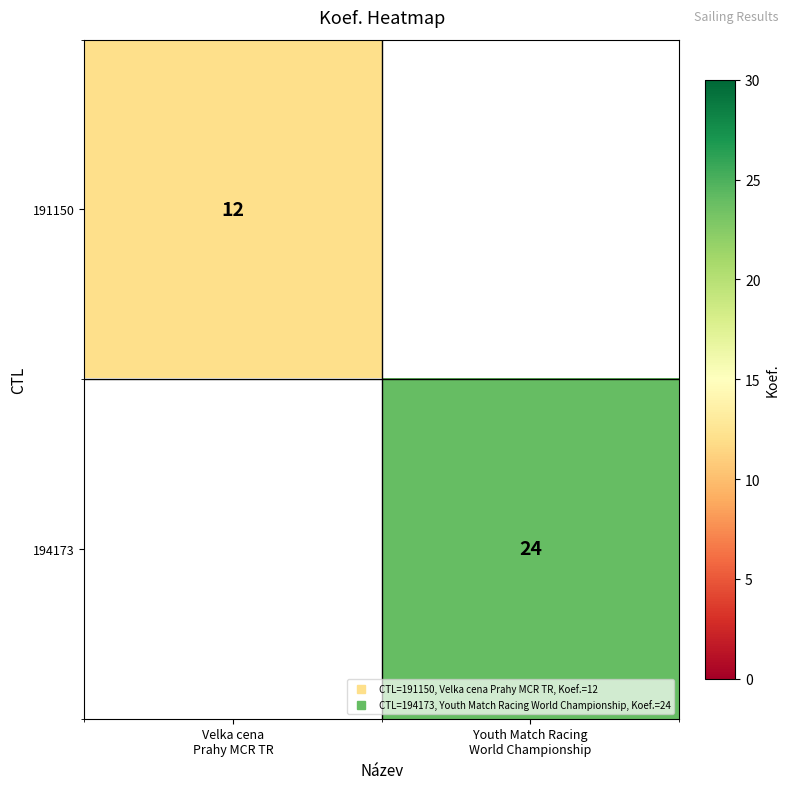

Between Velka cena
Prahy MCR TR and Youth Match Racing
World Championship, which is larger?

Youth Match Racing
World Championship